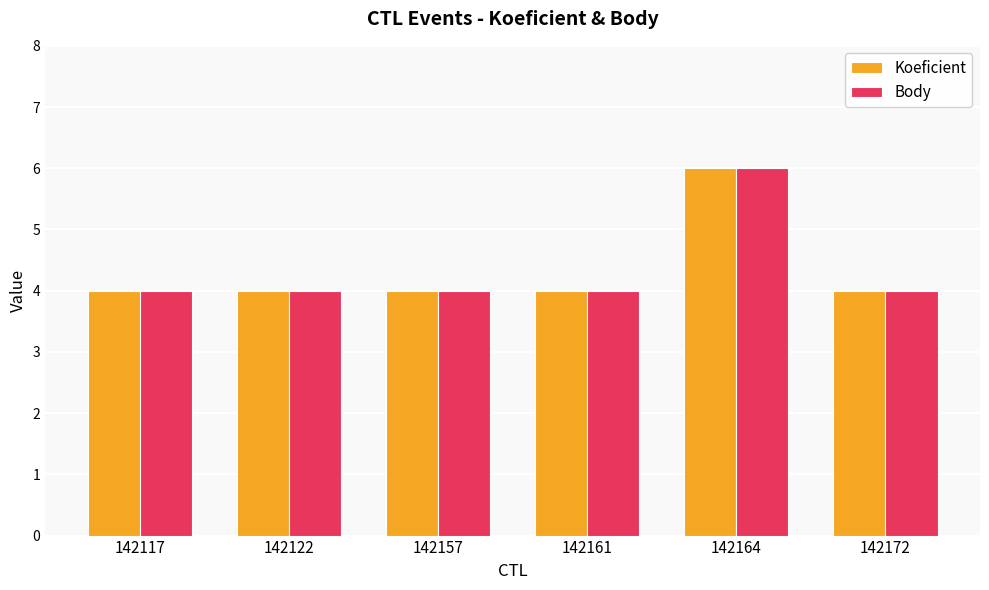

The value of Body at 142122 is 6. True or false?

False